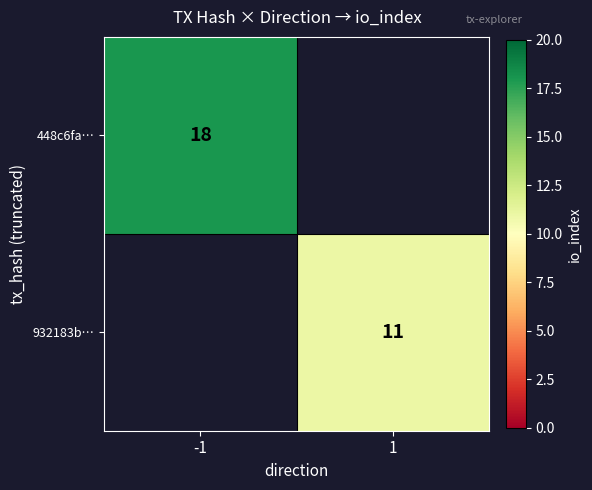

At how many categories does at least one series exceed 17?

1